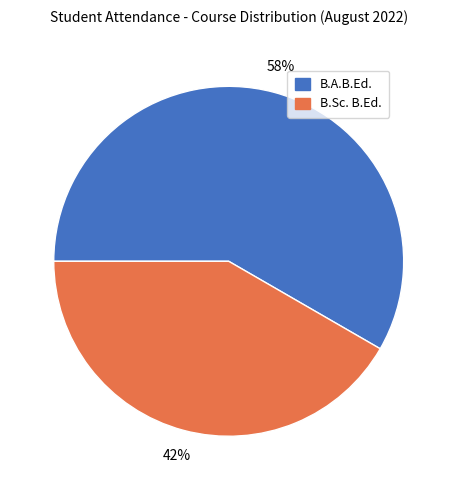

Rank the categories by value from highest to lowest.

B.A.B.Ed., B.Sc. B.Ed.